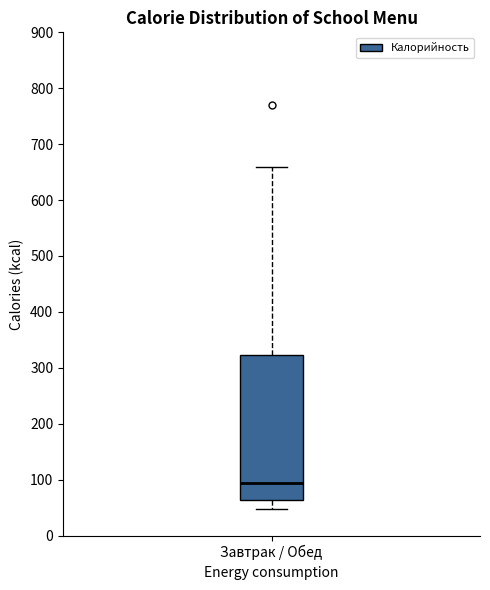

Where is the lower edge of the box for Завтрак / Обед on the y-axis? The values are not printed on the chart, so give them approximately, as read against the axis.

60